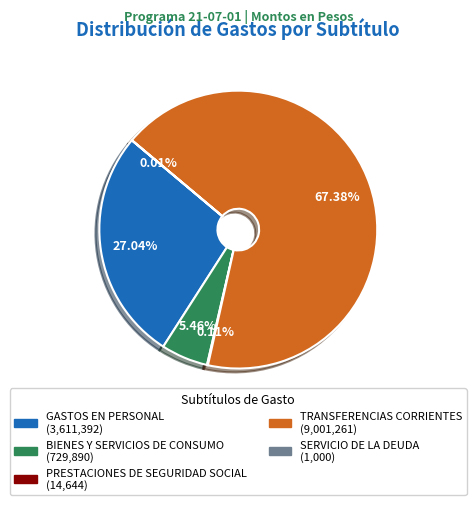

To the nearest percent, what is the difference between the largest and smallest slice percentages?

67%